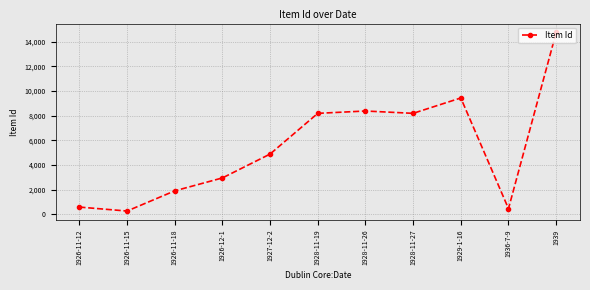

The value at 1939 is 14759. True or false?

True